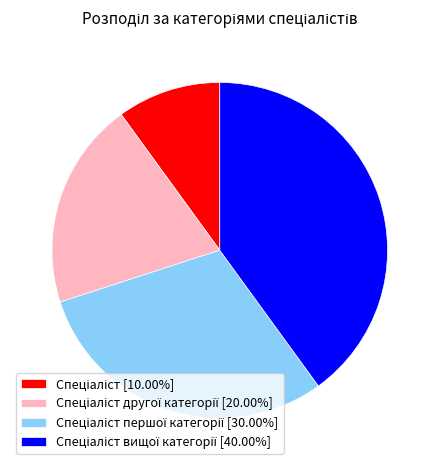

Count the number of slices in the pie.

4